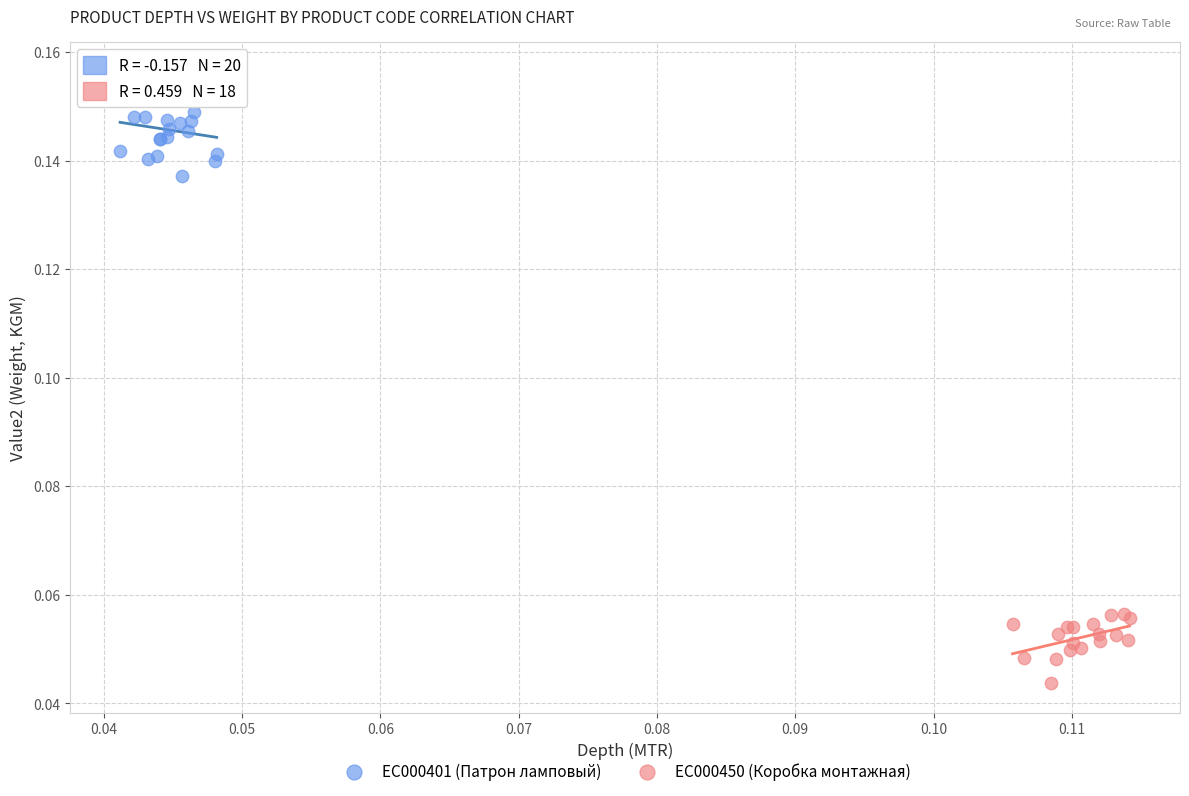

Which series contains the lowest Y value?

EC000450 (Коробка монтажная)